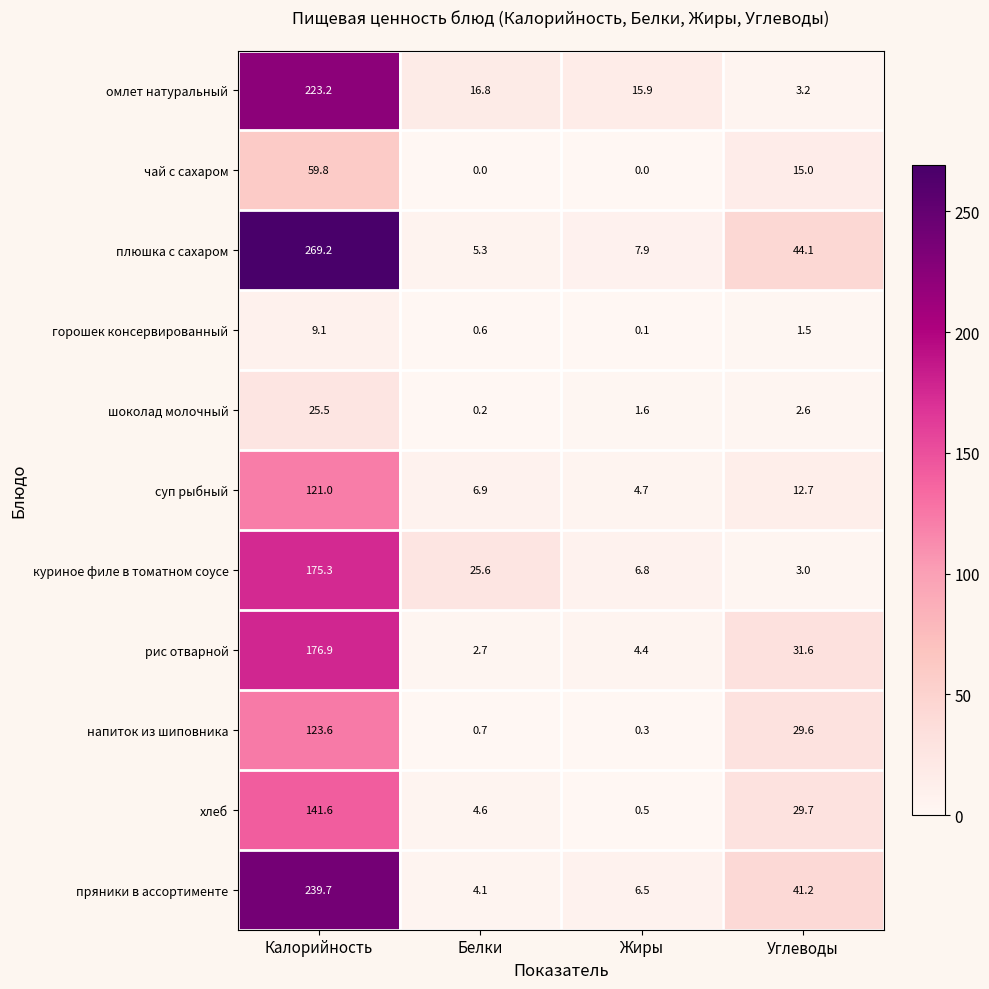

The value of плюшка с сахаром at Углеводы is 44.1. True or false?

True